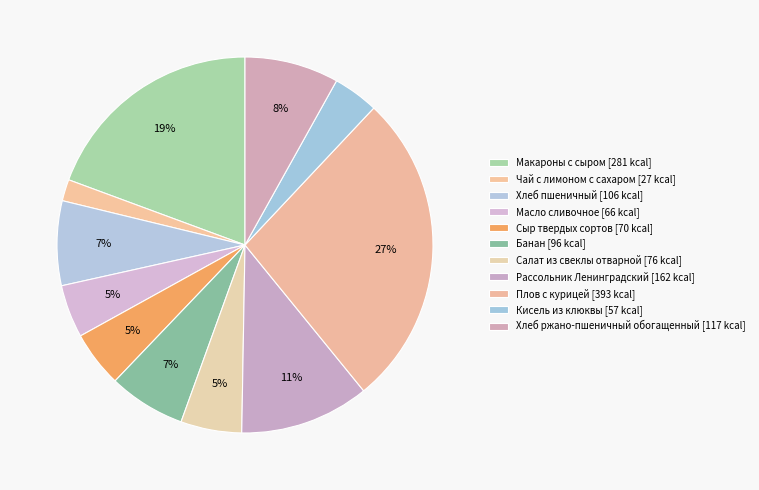

Is it true that Хлеб пшеничный is 14% of the pie?

False